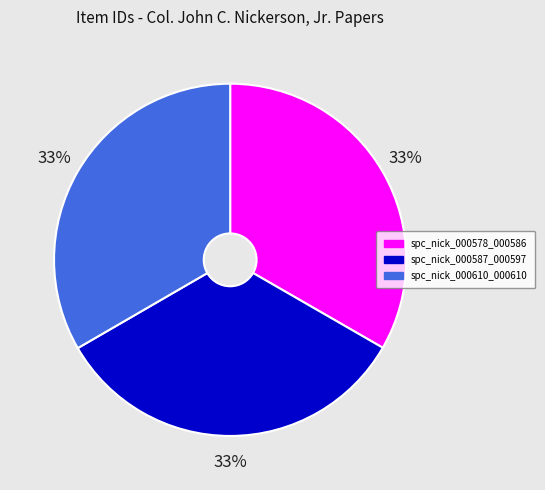

What percentage is the spc_nick_000587_000597 slice, to the nearest percent?

33%